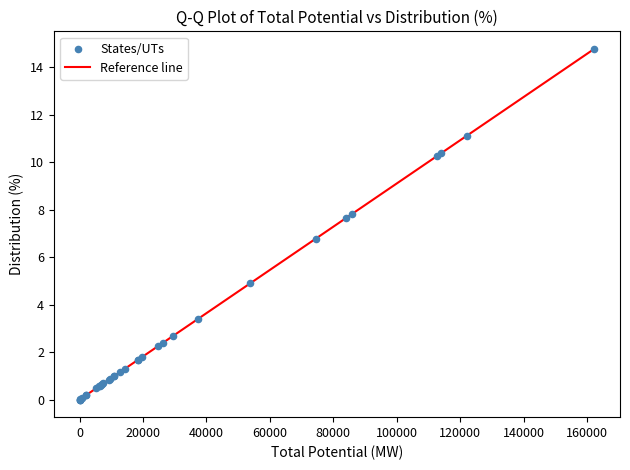

What Y value in the scatter plot is closest to 7?

6.8